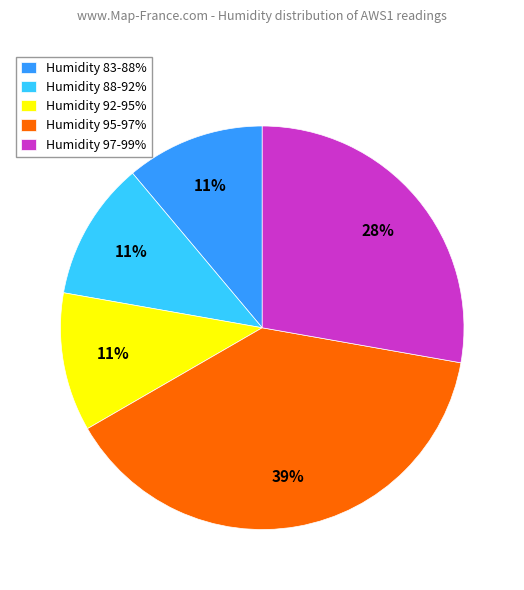

What percentage is the Humidity 95-97% slice, to the nearest percent?

39%